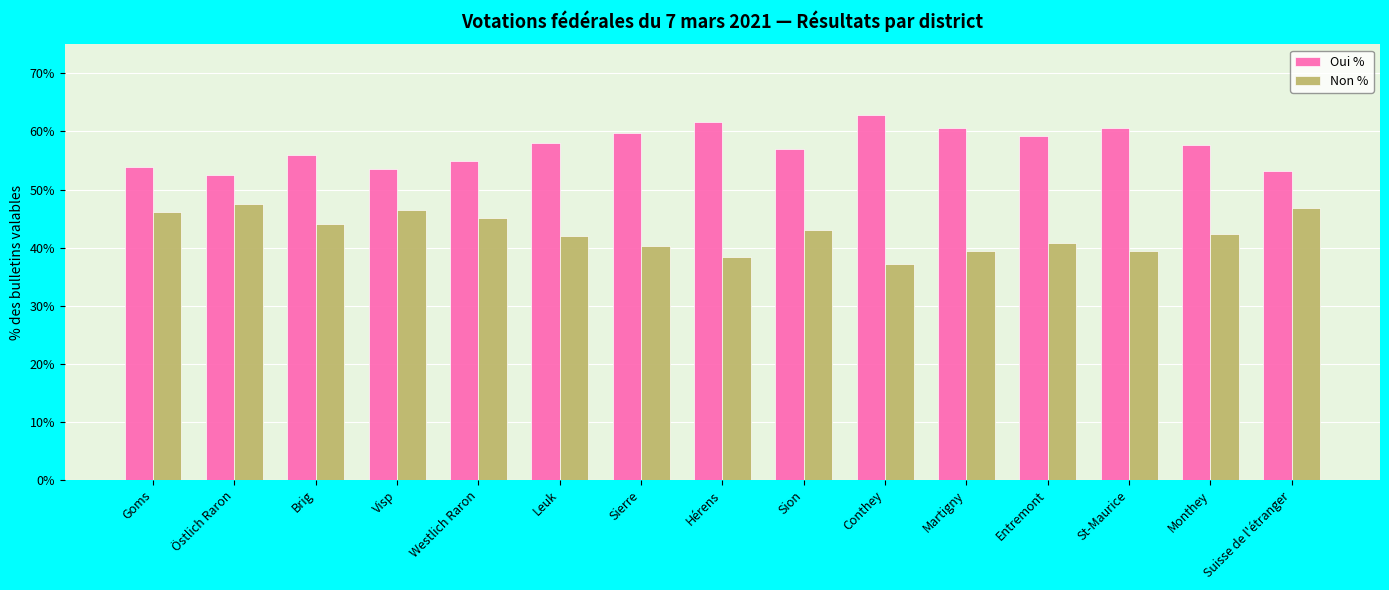

Which category has the lowest value in the Non % series?

Conthey